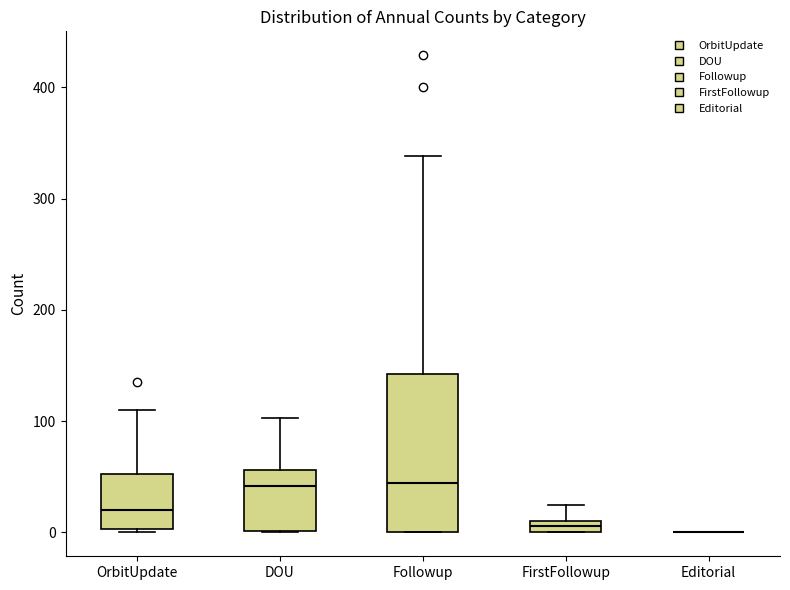

Which box is the tallest, from its lower edge to its upper edge?

Followup